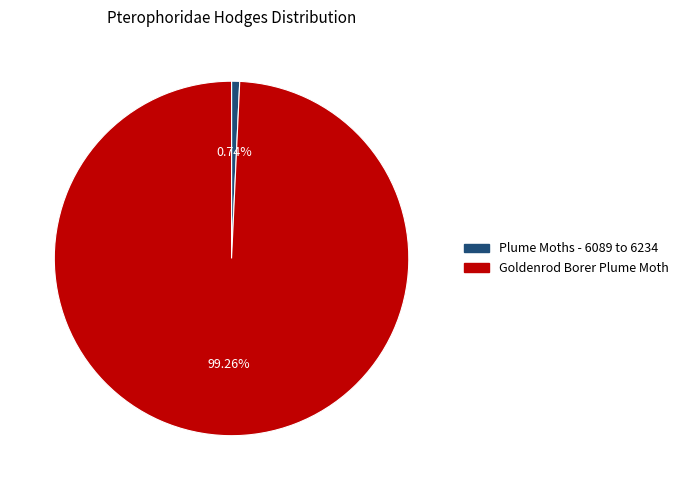

Combined, do Goldenrod Borer Plume Moth and Plume Moths - 6089 to 6234 account for over 50%?

Yes